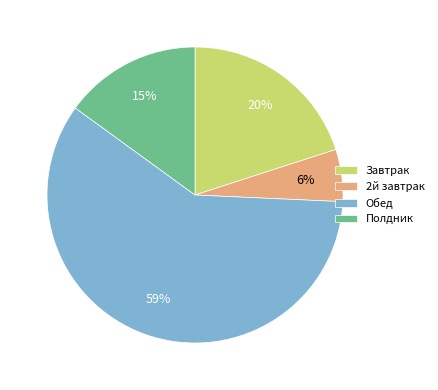

Does Обед account for over 50% of the chart?

Yes